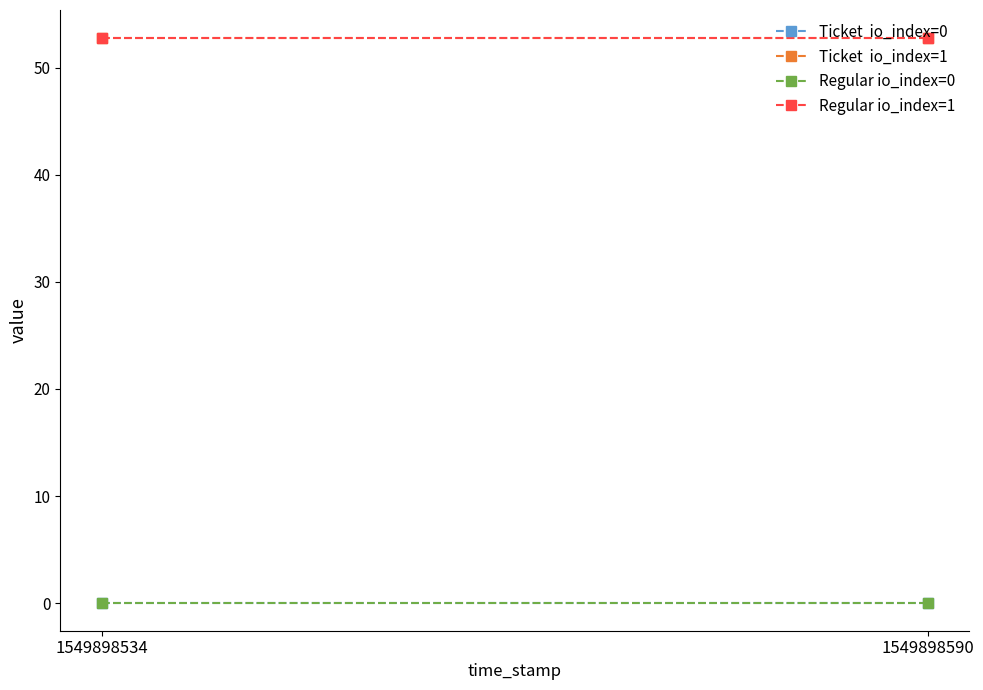

Which category has the lowest value across all series?

1549898534